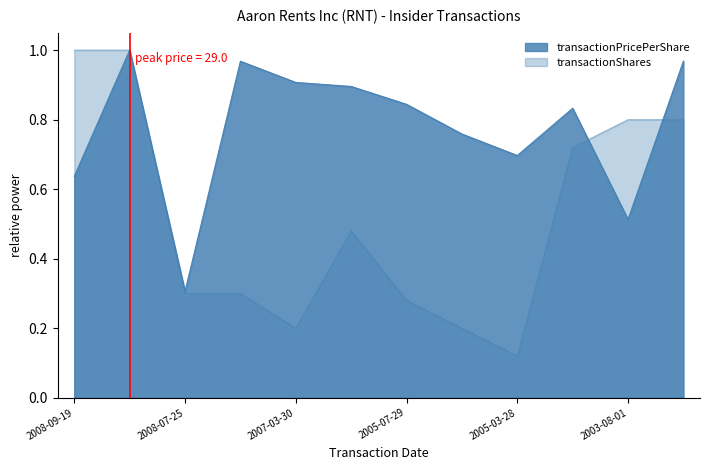

Where is the first local maximum for transactionShares?

2006-02-24